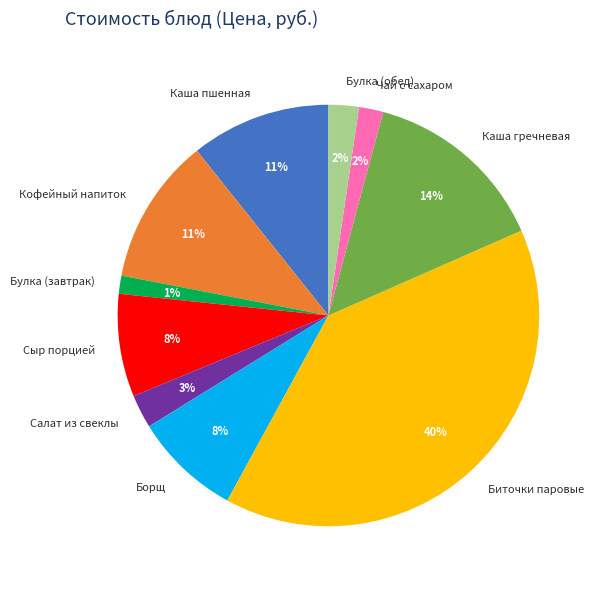

To the nearest percent, what is the combined percentage of Биточки паровые and Кофейный напиток?

51%